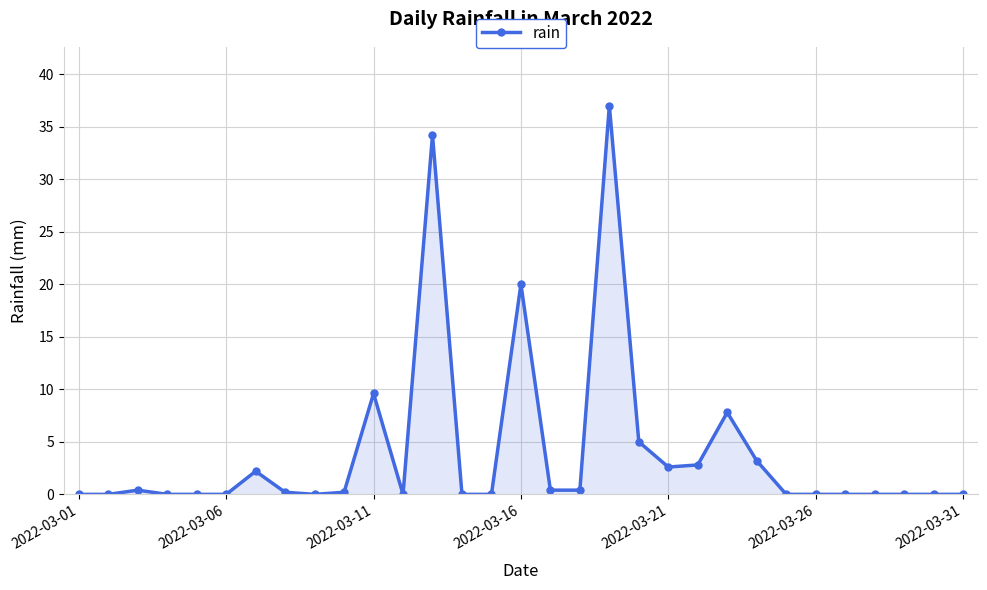

True or false: there are more than 0 points higher than both neighbors.

True